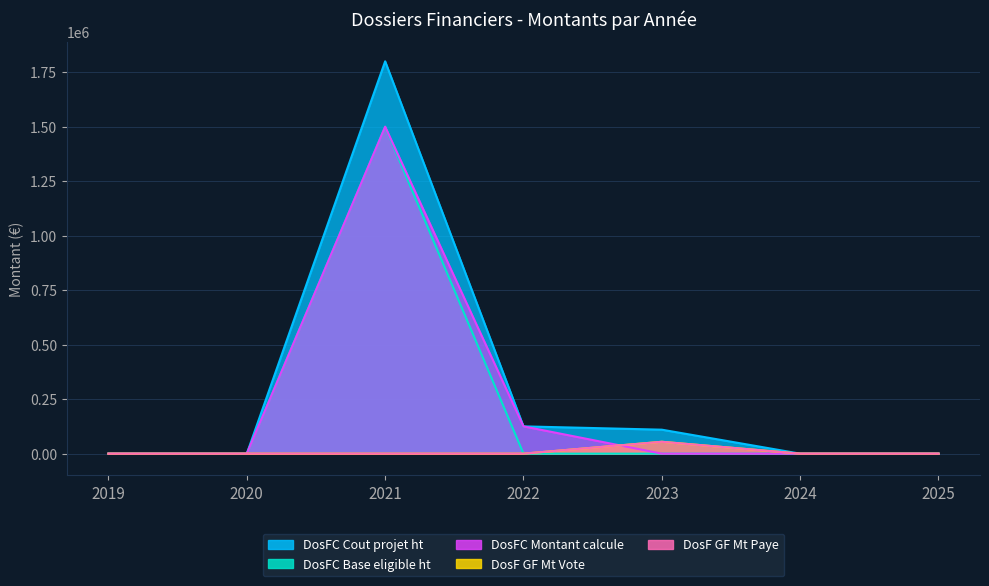

The DosF GF Mt Paye series shows 0.0 at 2022. True or false?

True